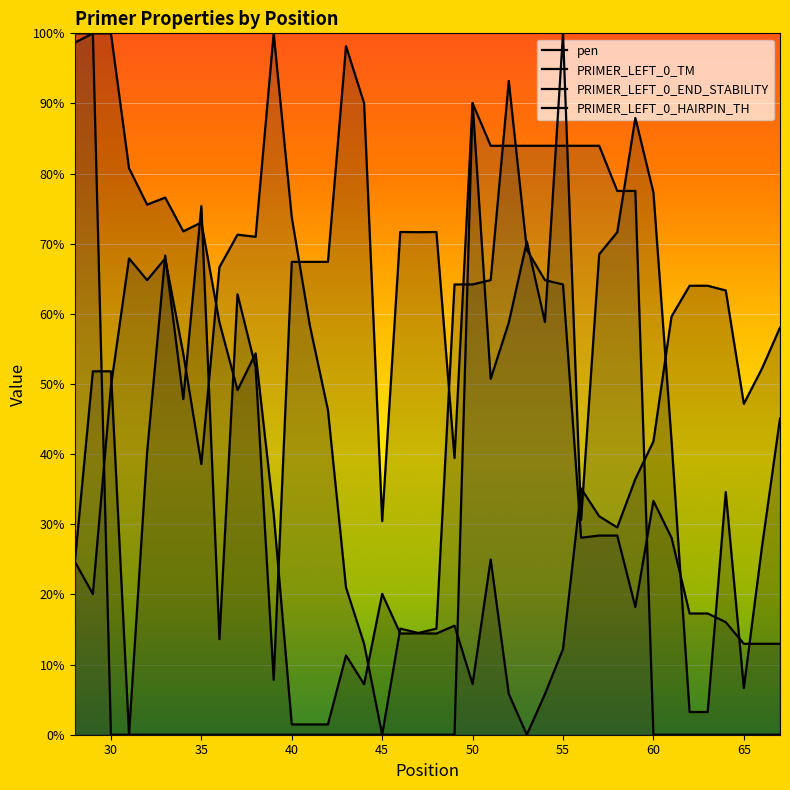

True or false: PRIMER_LEFT_0_HAIRPIN_TH has a value of 90.0 at 50.

True